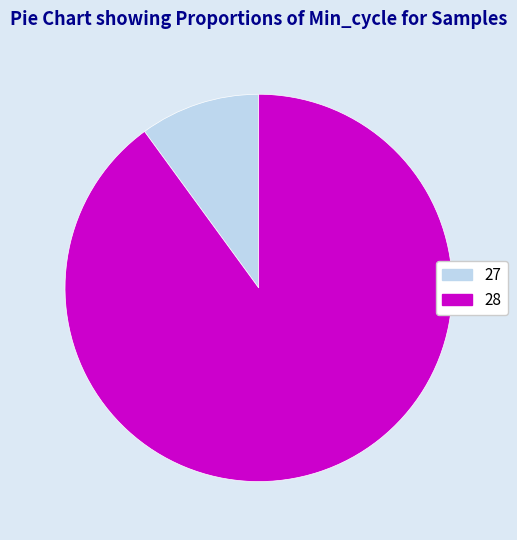

Count the number of slices in the pie.

2